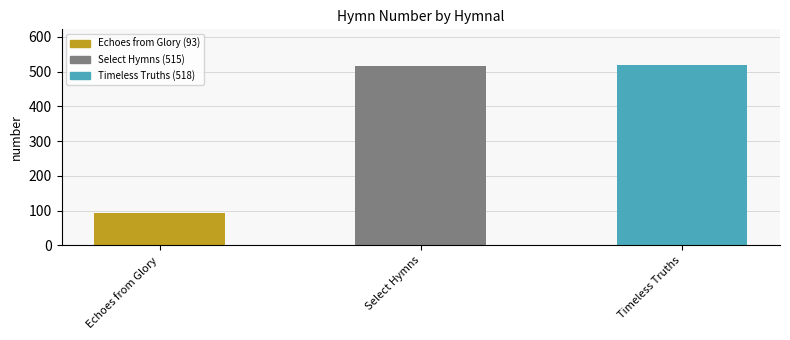

What is the minimum value shown in the chart?

93